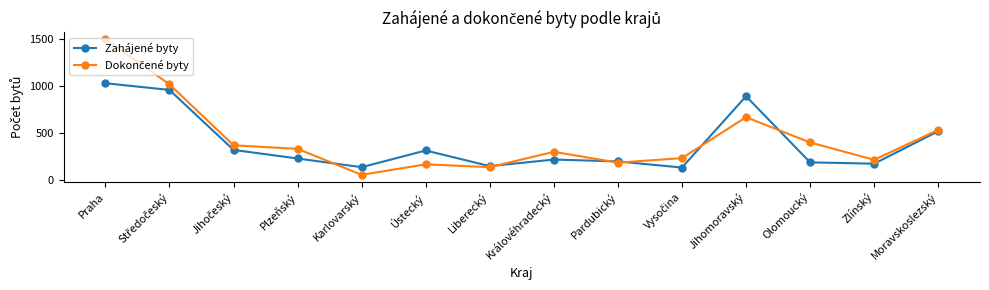

Where is Zahájené byty nearest to the value 580?

Moravskoslezský